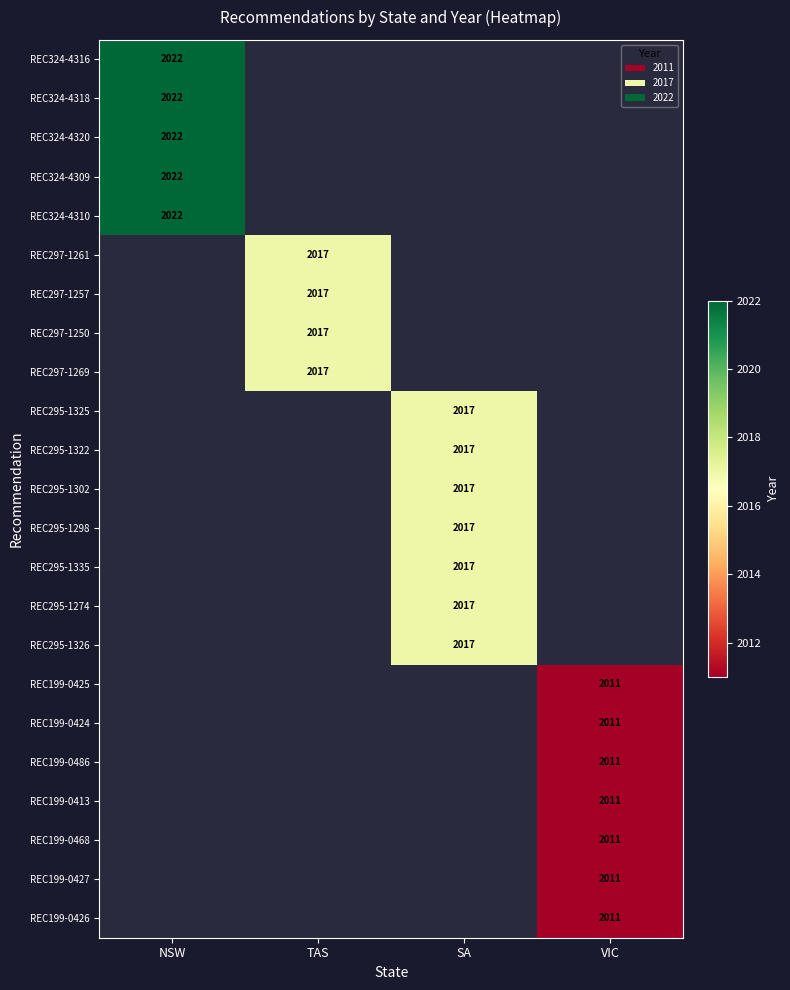

True or false: REC324-4309 has a value of 2022 at NSW.

True